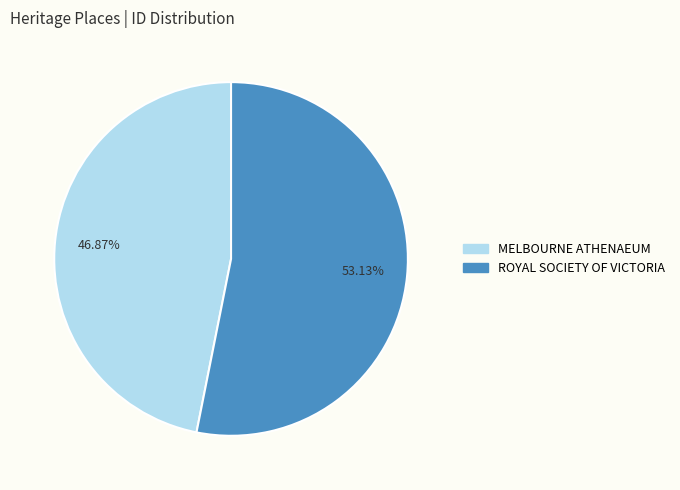

To the nearest percent, what is the difference between the largest and smallest slice percentages?

6%